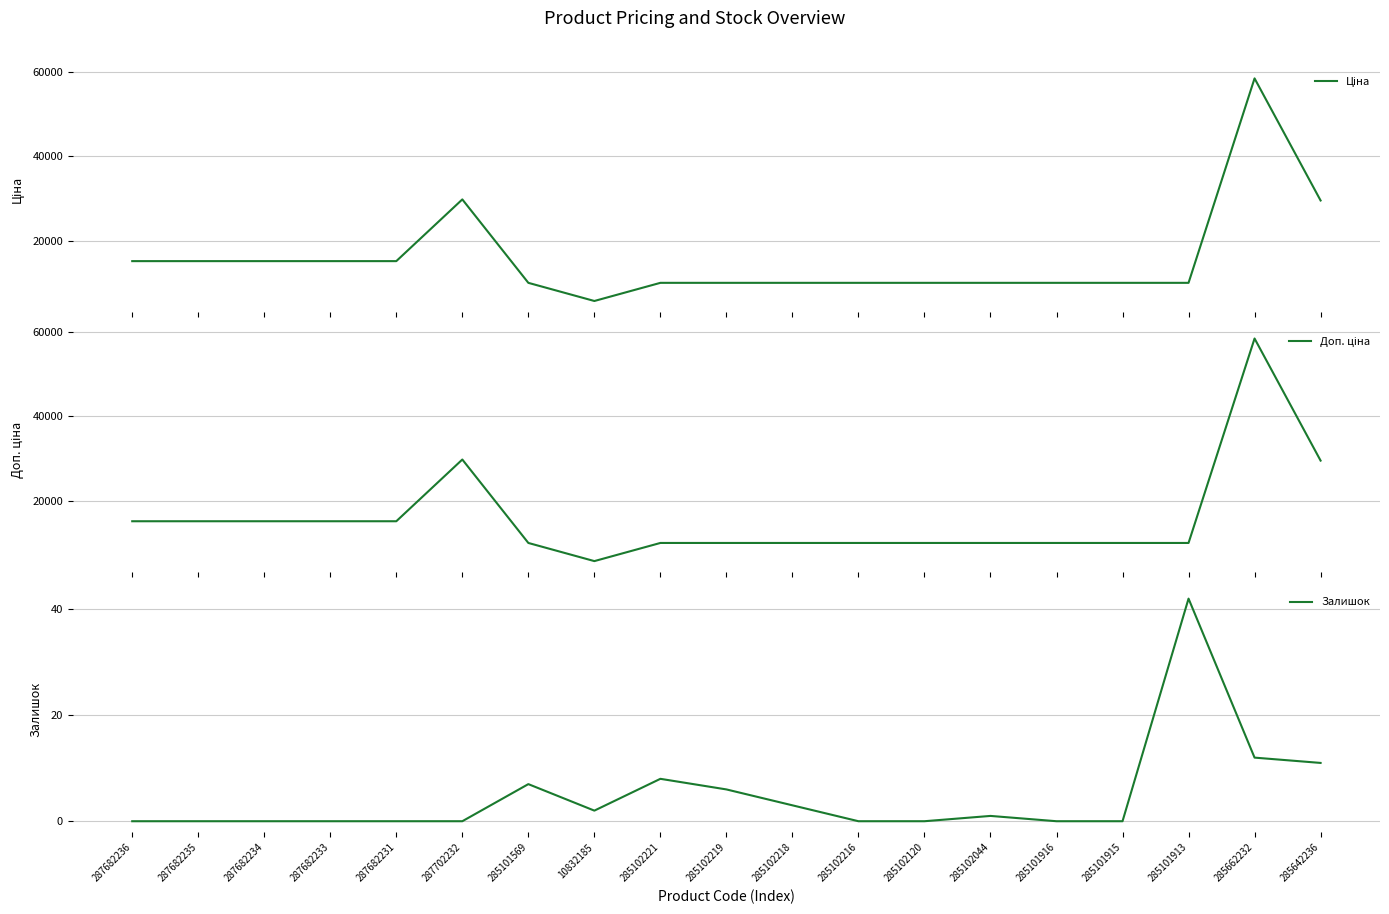

Rank the series by their maximum value, from lowest to highest.

Залишок, Ціна, Доп. ціна